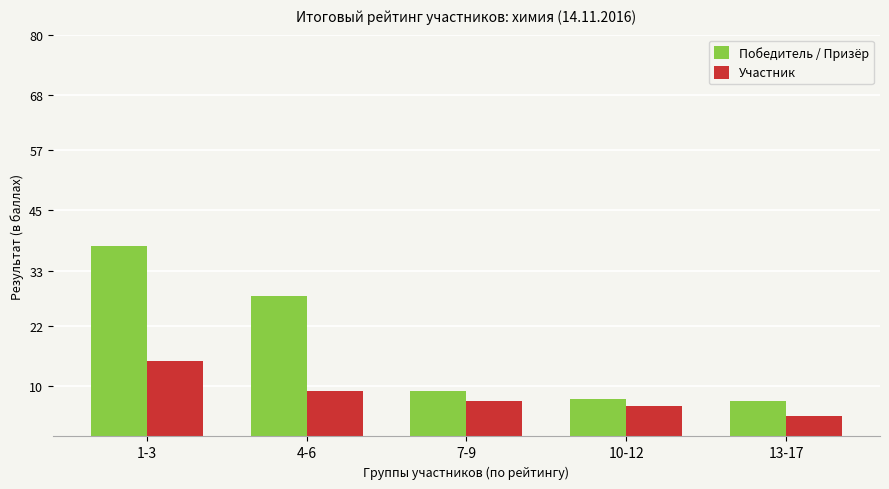

What are all the series names shown in the legend?

Победитель / Призёр, Участник